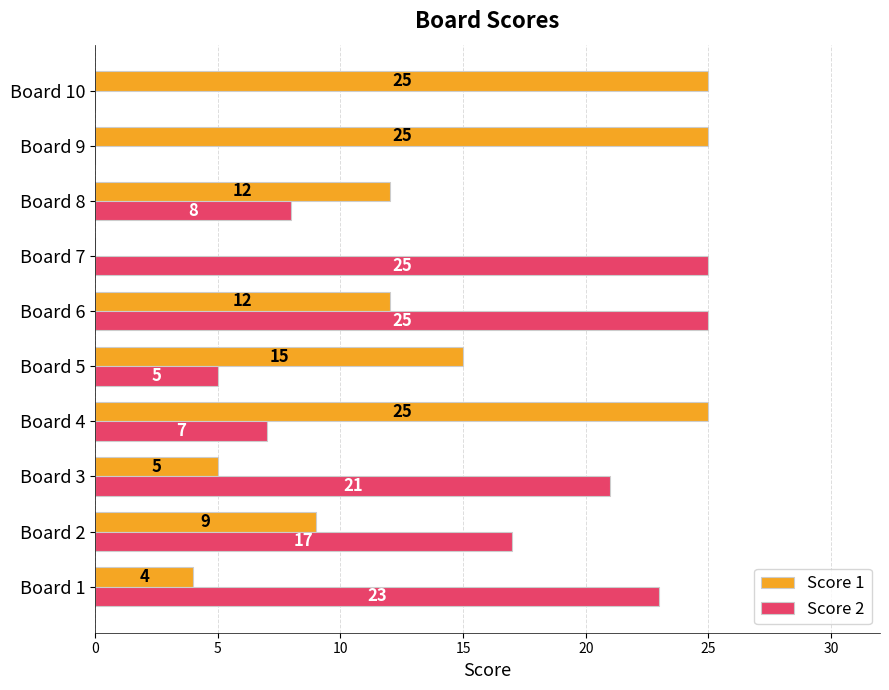

Which series has the largest total across all categories?

Score 1